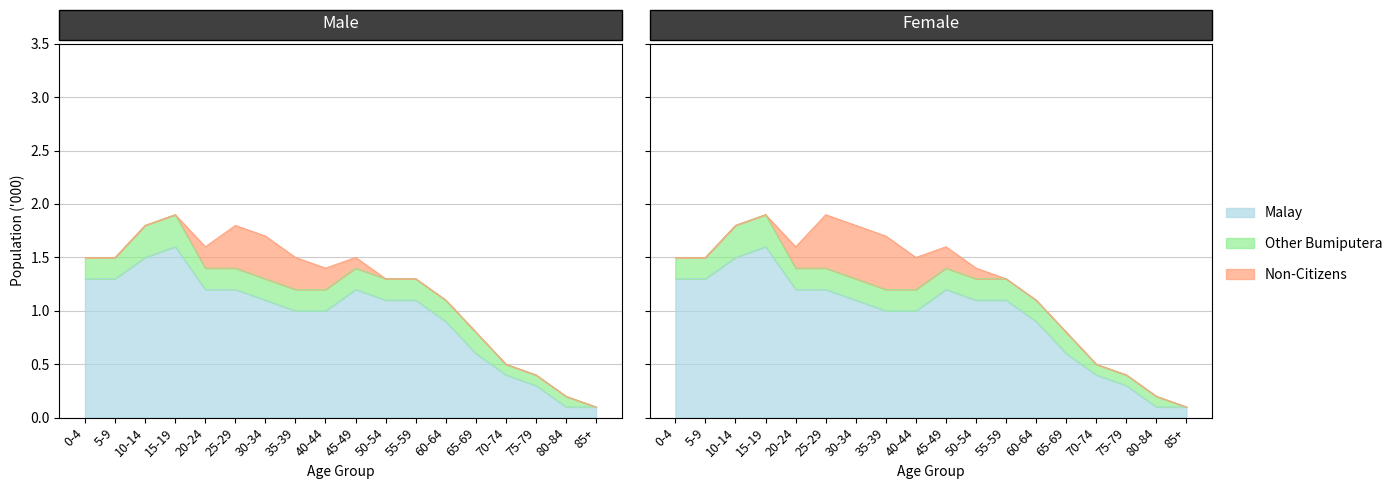

What is the difference between the second highest and second lowest values in the Citizens series?

1.6